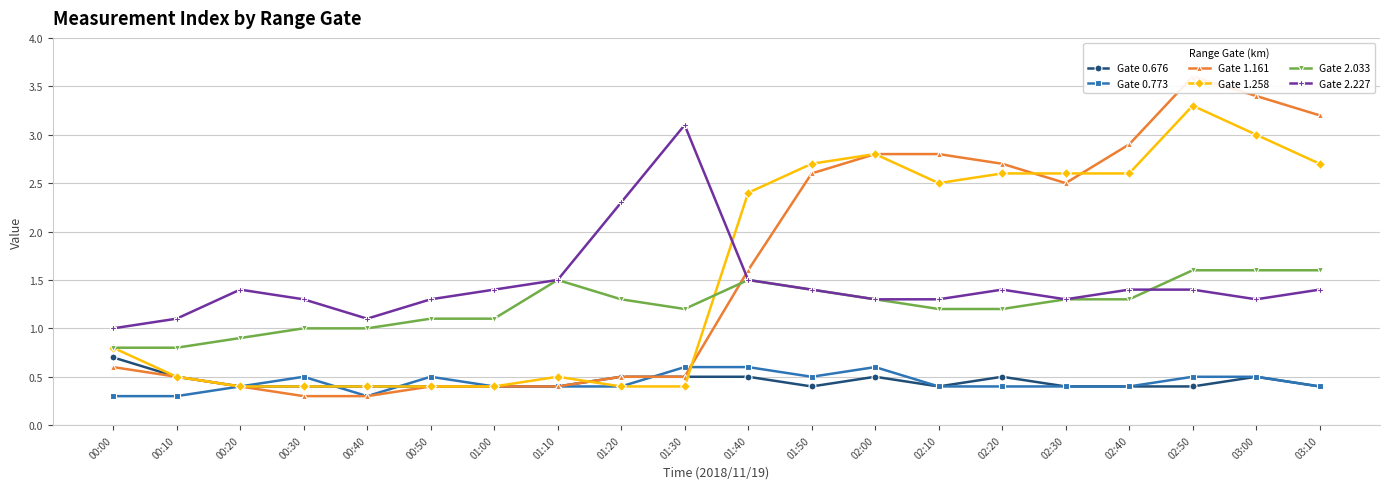

The Gate 1.161 series shows 0.5 at 00:40. True or false?

False